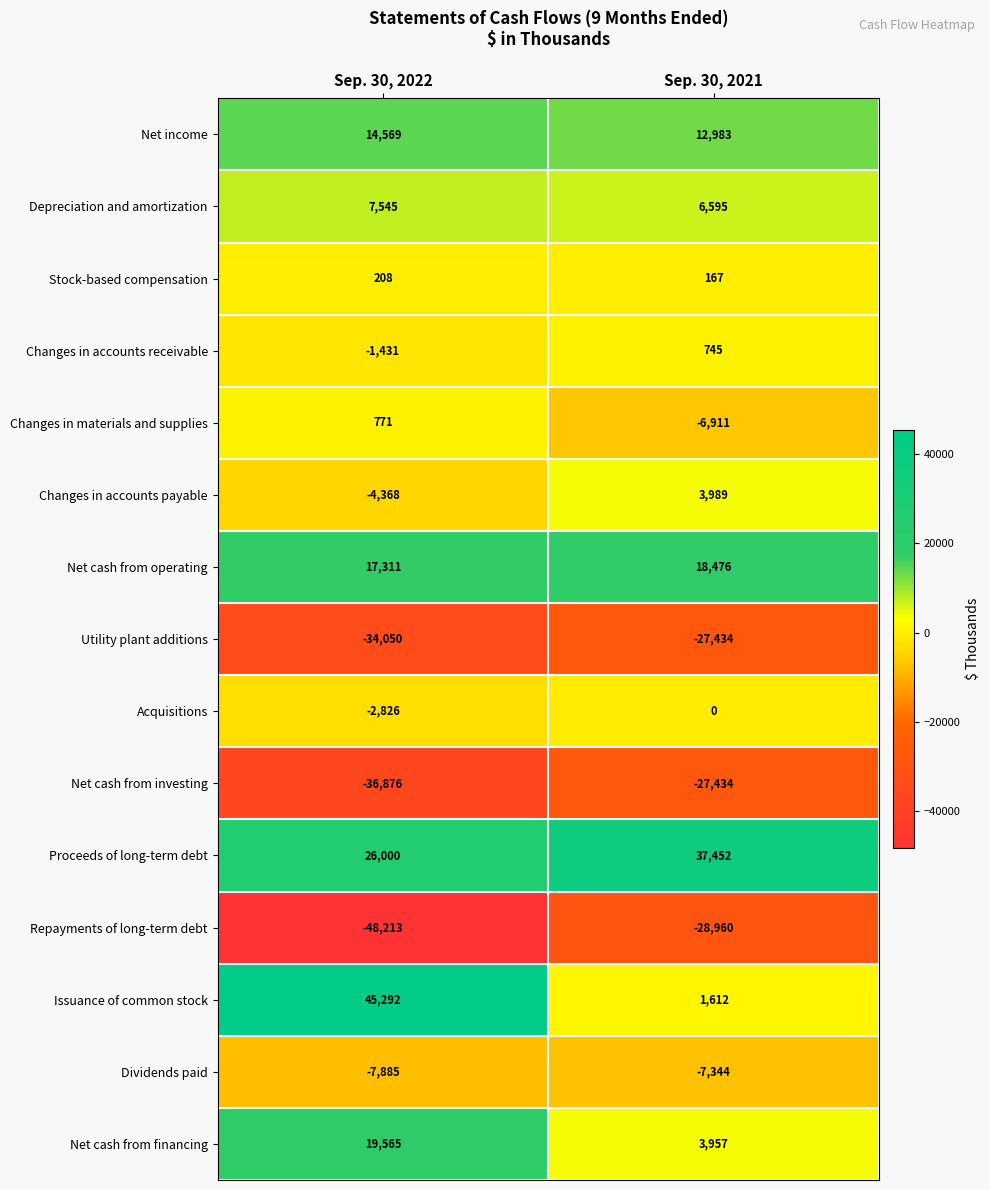

Reading left to right, what are all the values shown in this chart?

Net income: Sep. 30, 2022=14569	Sep. 30, 2021=12983
Depreciation and amortization: Sep. 30, 2022=7545	Sep. 30, 2021=6595
Stock-based compensation: Sep. 30, 2022=208	Sep. 30, 2021=167
Changes in accounts receivable: Sep. 30, 2022=-1431	Sep. 30, 2021=745
Changes in materials and supplies: Sep. 30, 2022=771	Sep. 30, 2021=-6911
Changes in accounts payable: Sep. 30, 2022=-4368	Sep. 30, 2021=3989
Net cash from operating: Sep. 30, 2022=17311	Sep. 30, 2021=18476
Utility plant additions: Sep. 30, 2022=-34050	Sep. 30, 2021=-27434
Acquisitions: Sep. 30, 2022=-2826	Sep. 30, 2021=0
Net cash from investing: Sep. 30, 2022=-36876	Sep. 30, 2021=-27434
Proceeds of long-term debt: Sep. 30, 2022=26000	Sep. 30, 2021=37452
Repayments of long-term debt: Sep. 30, 2022=-48213	Sep. 30, 2021=-28960
Issuance of common stock: Sep. 30, 2022=45292	Sep. 30, 2021=1612
Dividends paid: Sep. 30, 2022=-7885	Sep. 30, 2021=-7344
Net cash from financing: Sep. 30, 2022=19565	Sep. 30, 2021=3957